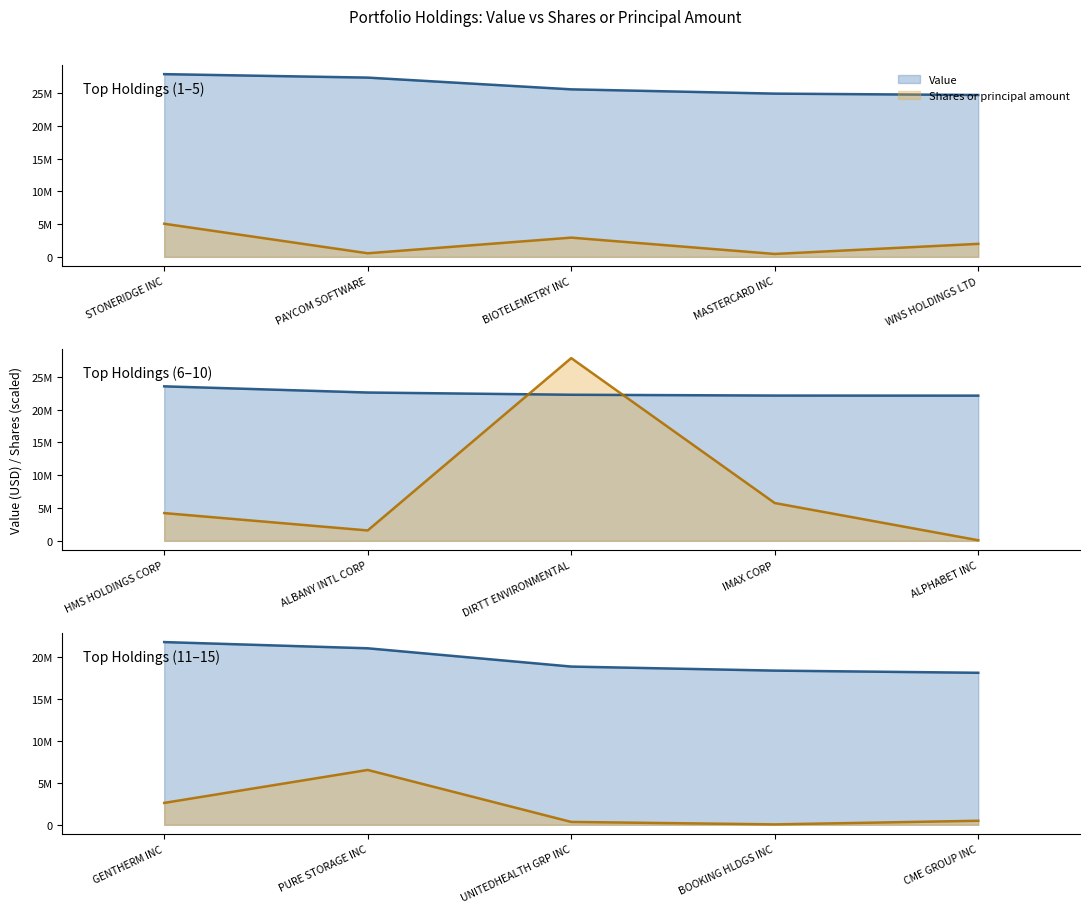

What position from the right is CME GROUP INC?

1